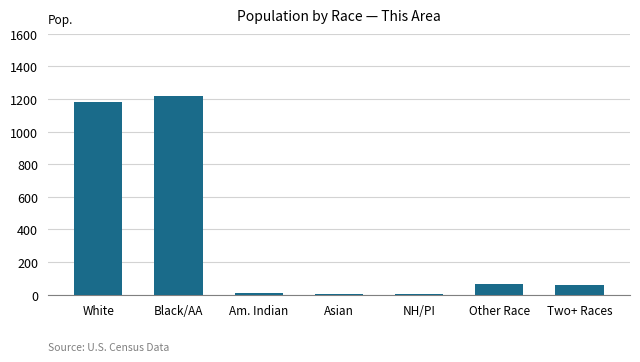

The chart shows a value of 1216 at Black/AA. True or false?

True